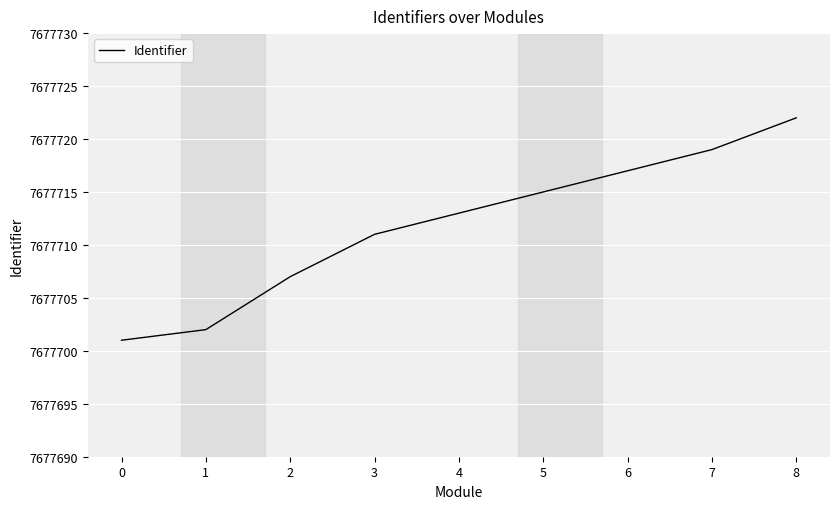

Is this an area chart (filled region under the line)?

No